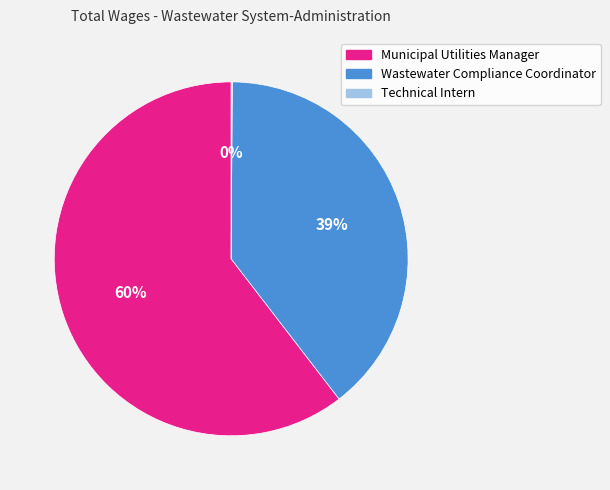

Which slice is the largest?

Municipal Utilities Manager